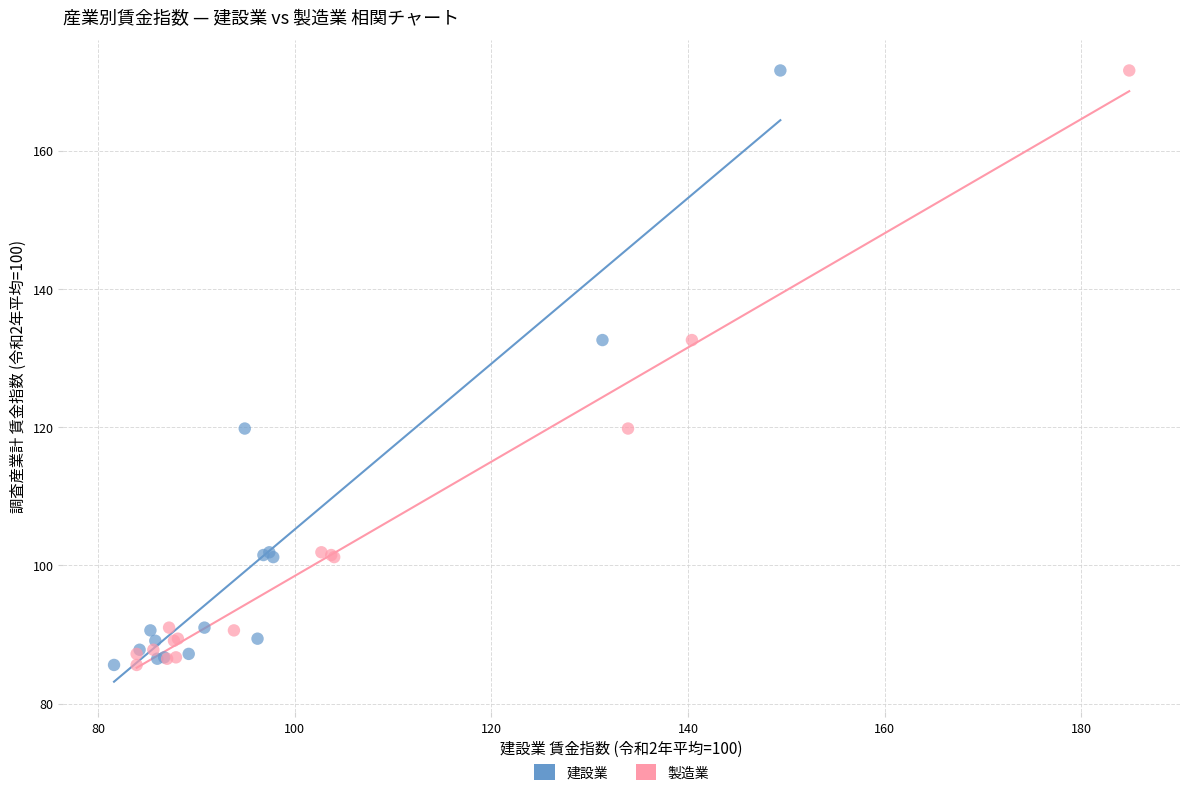

What are all the series names shown in the legend?

建設業, 製造業